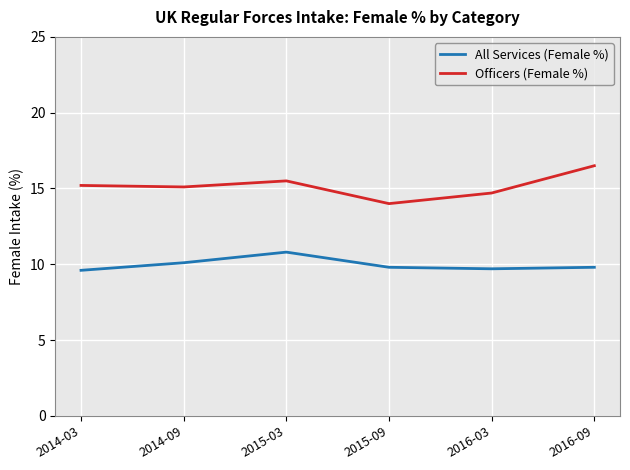

What is the greatest value displayed?

16.5